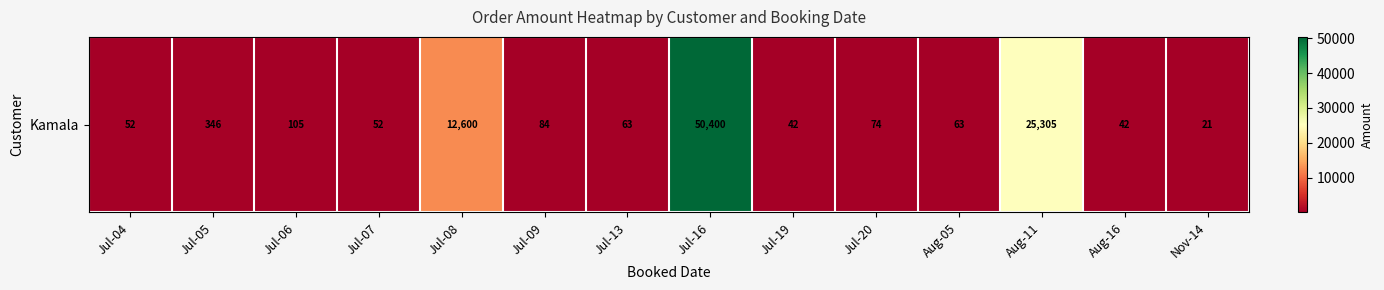

Which label corresponds to the smallest value in the chart?

Nov-14